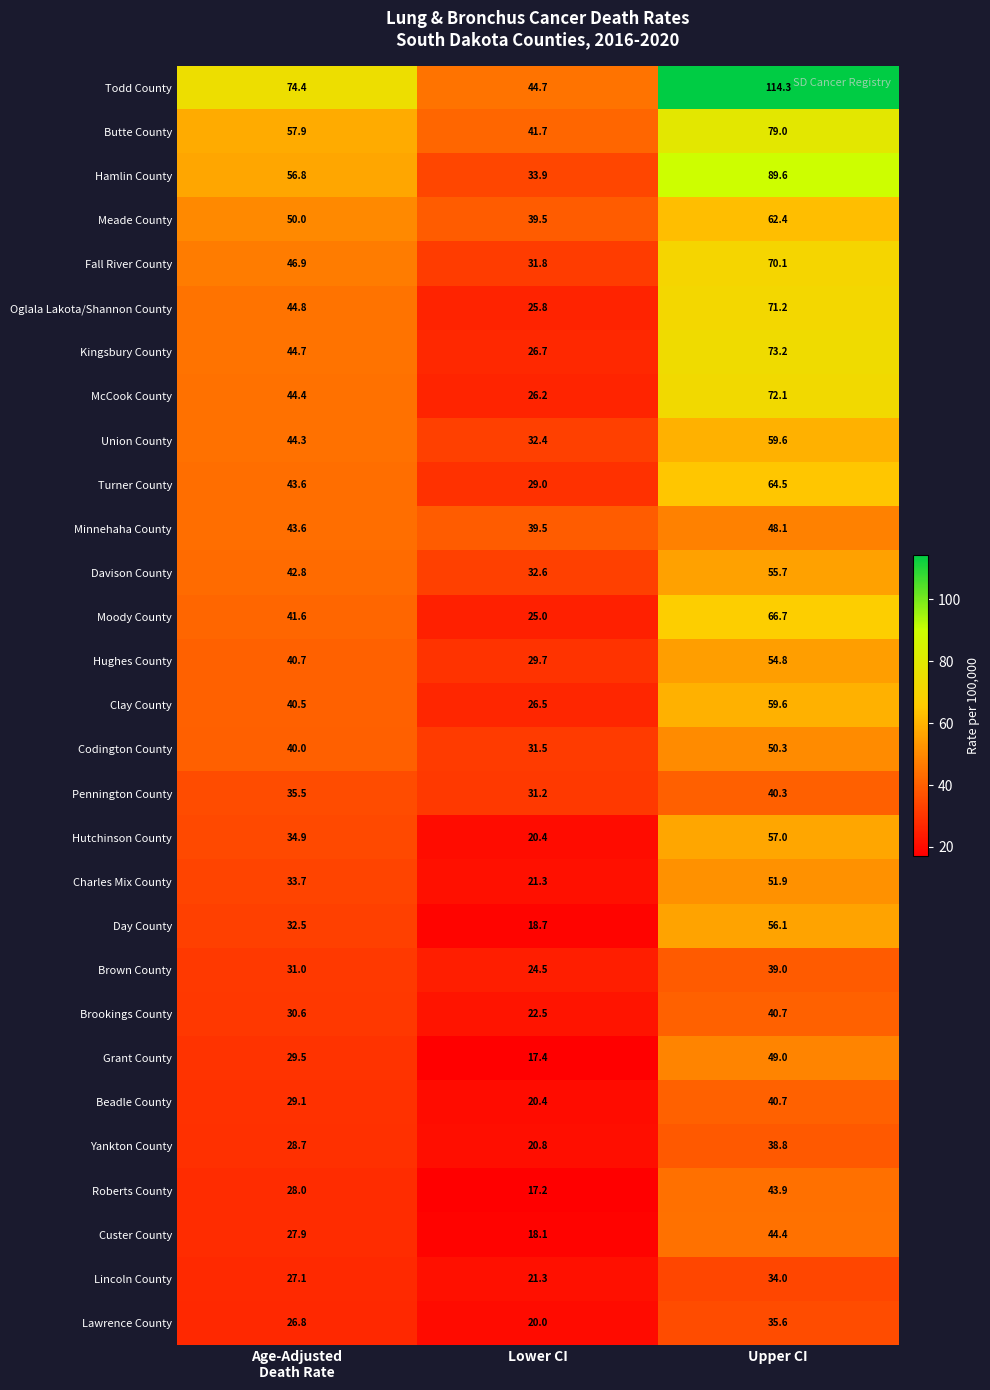

Which series has the largest range (max minus min)?

Todd County